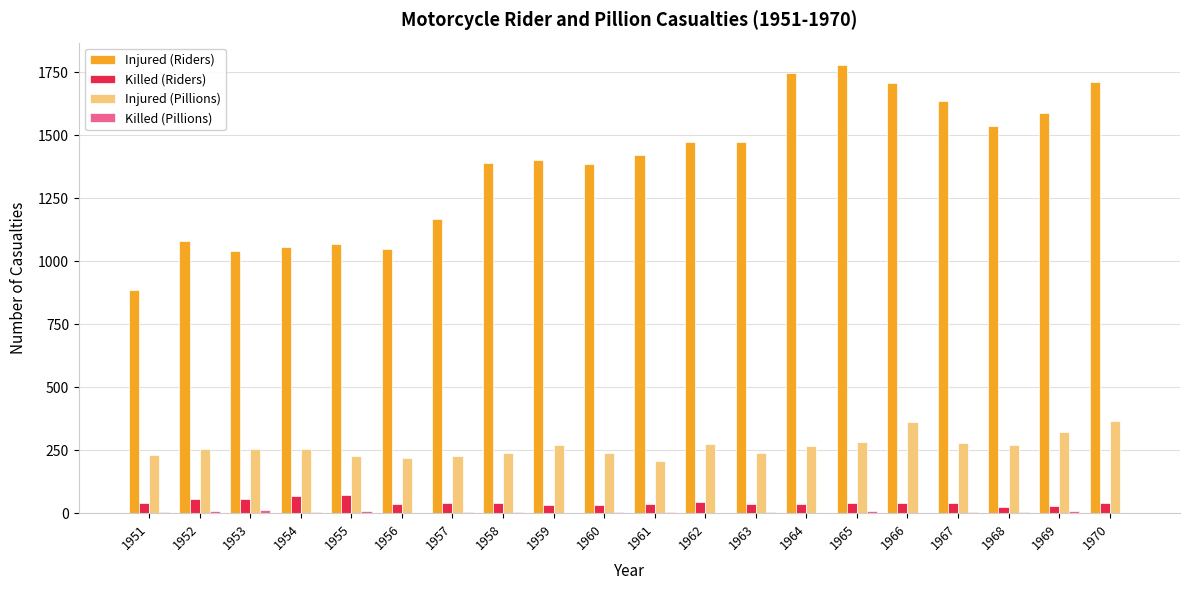

What is the sum of all Killed (Riders) values?

855